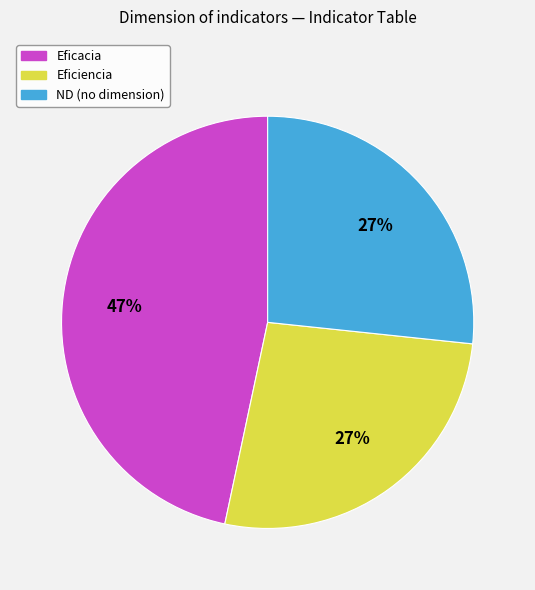

To the nearest percent, what is the average slice percentage?

33%